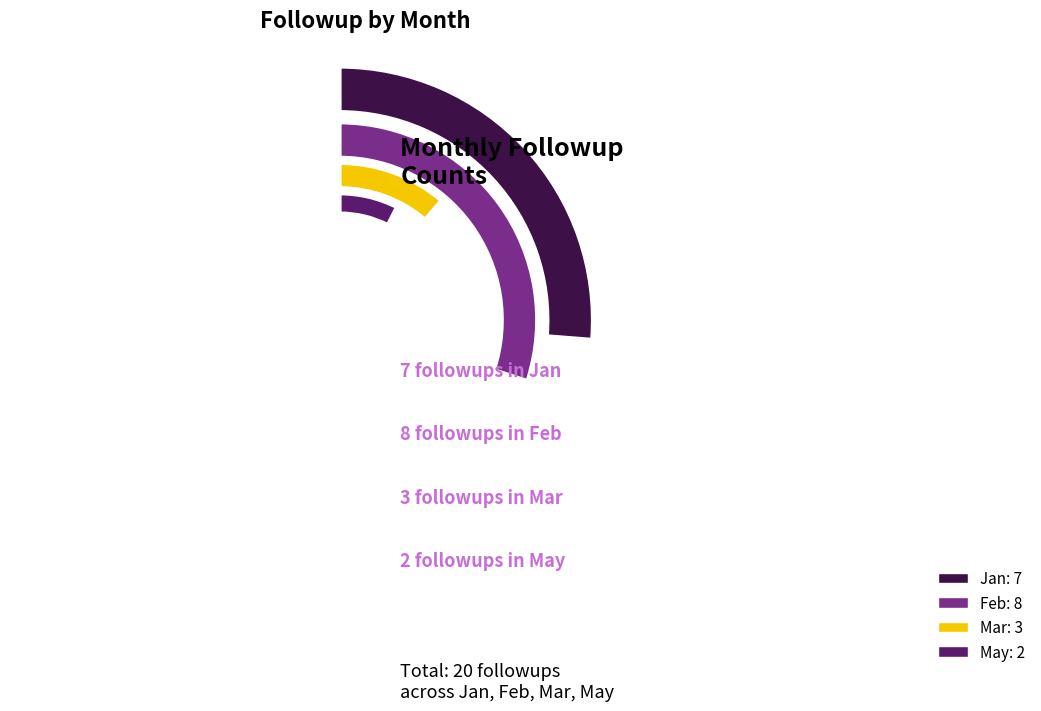

To the nearest percent, what is the combined percentage of Jan and Feb?

75%